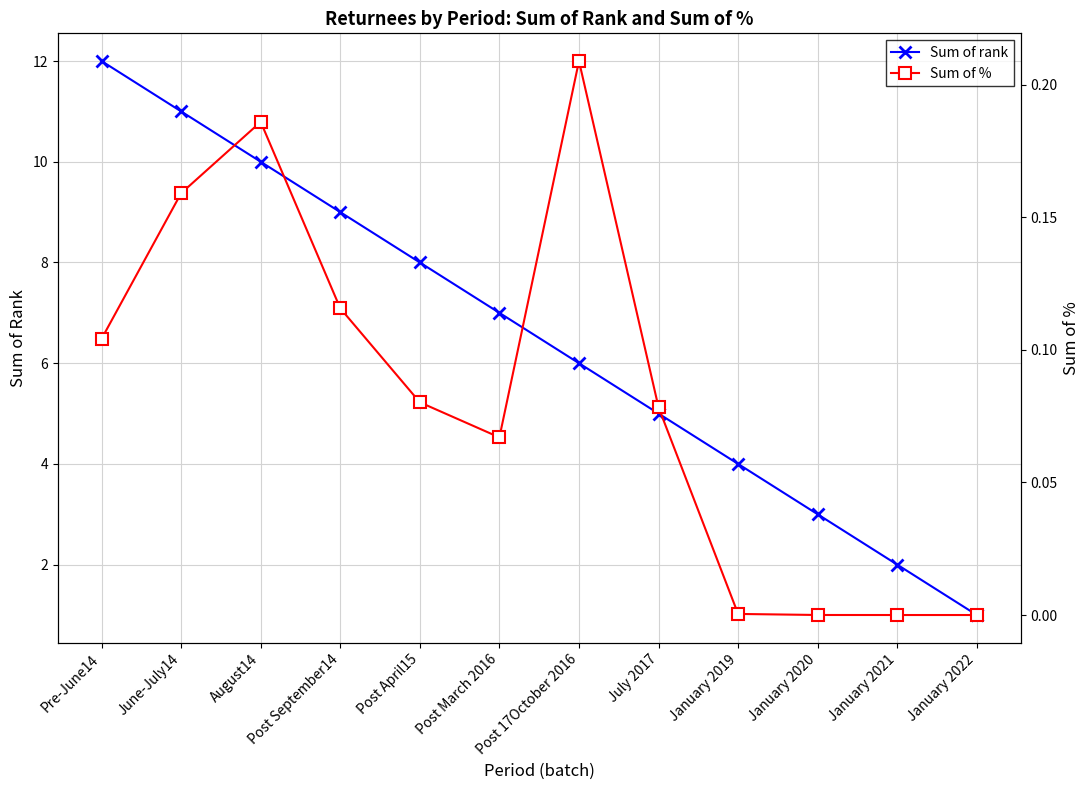

True or false: Sum of % has more than 1 points higher than both neighbors.

True